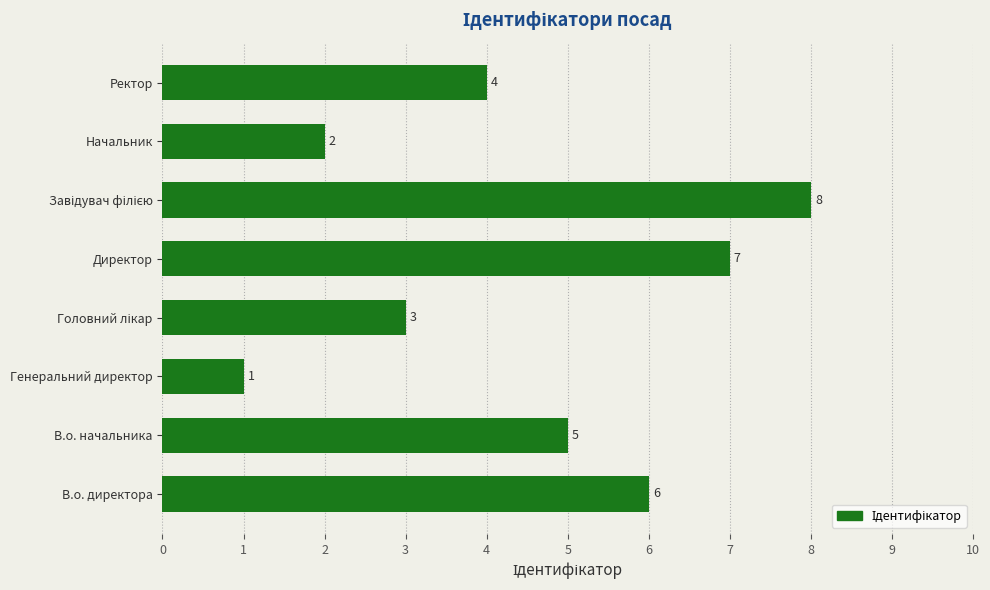

What is the minimum value shown in the chart?

1